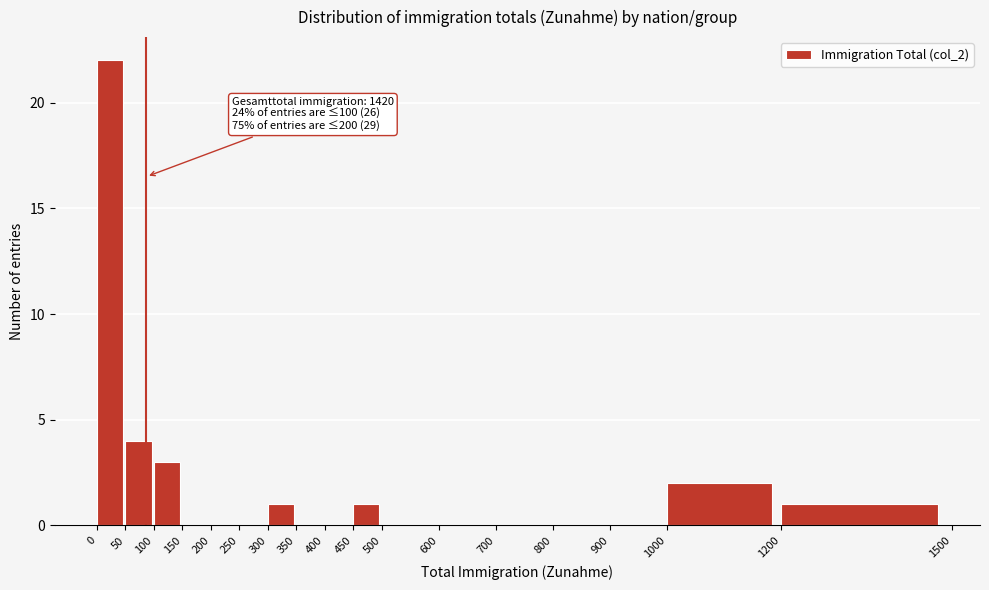

Which range on the x-axis has the tallest bar?

0 to 50